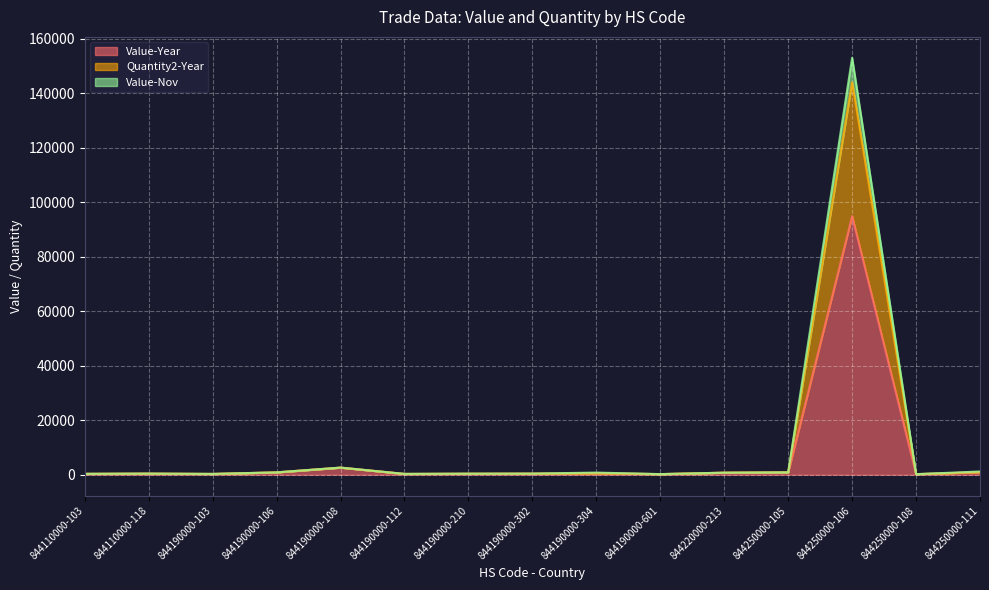

Rank the series at 844190000-601 from highest to lowest value.

Quantity2-Year, Value-Nov, Value-Year